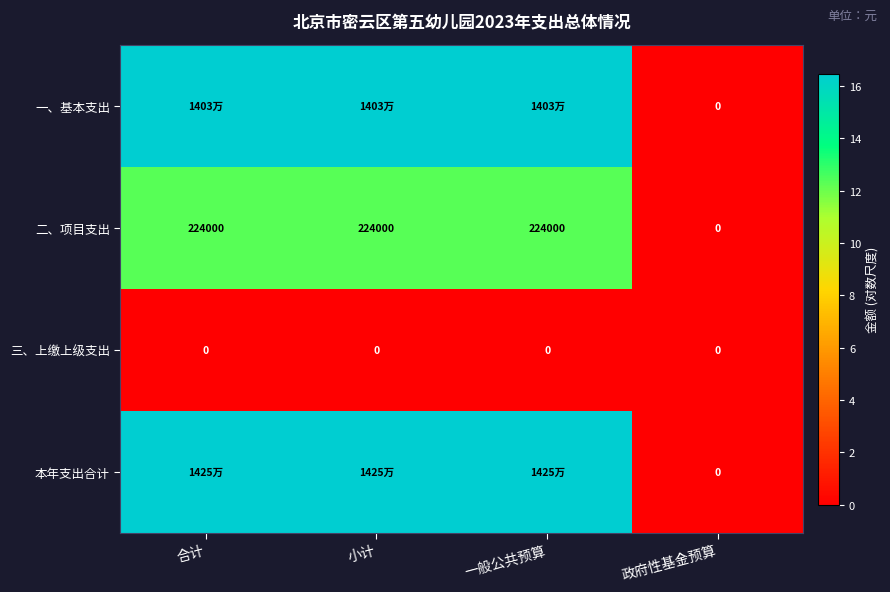

What is the maximum value for 本年支出合计?

16.5